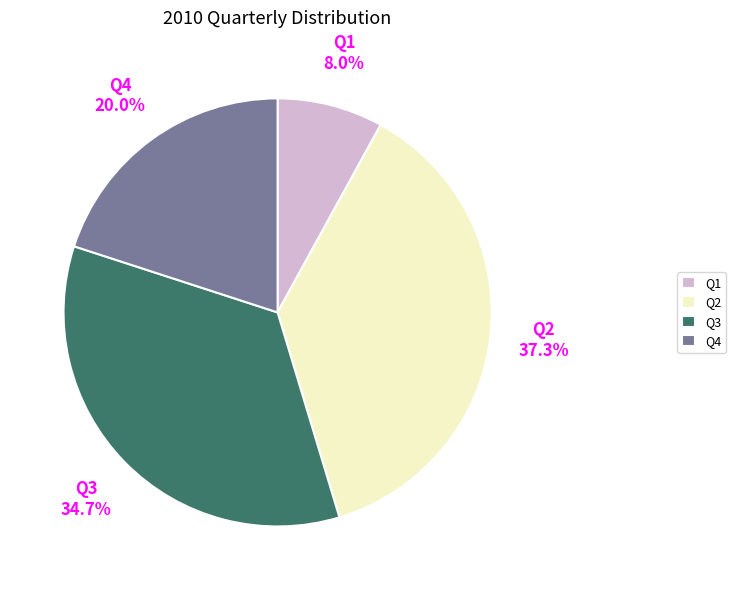

Which category has the smallest portion of the pie?

Q1